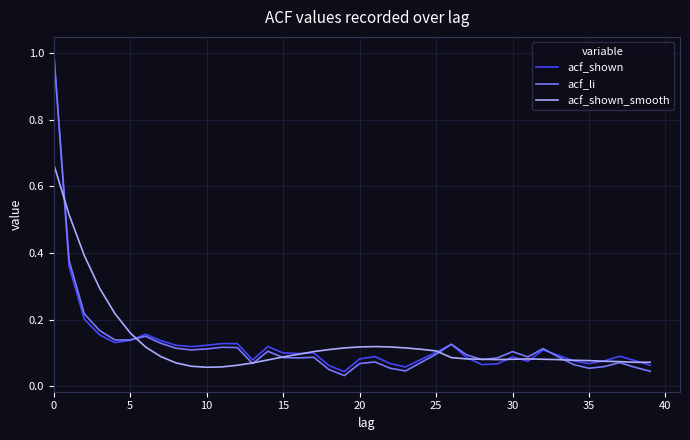

What are all the series names shown in the legend?

acf_shown, acf_li, acf_shown_smooth